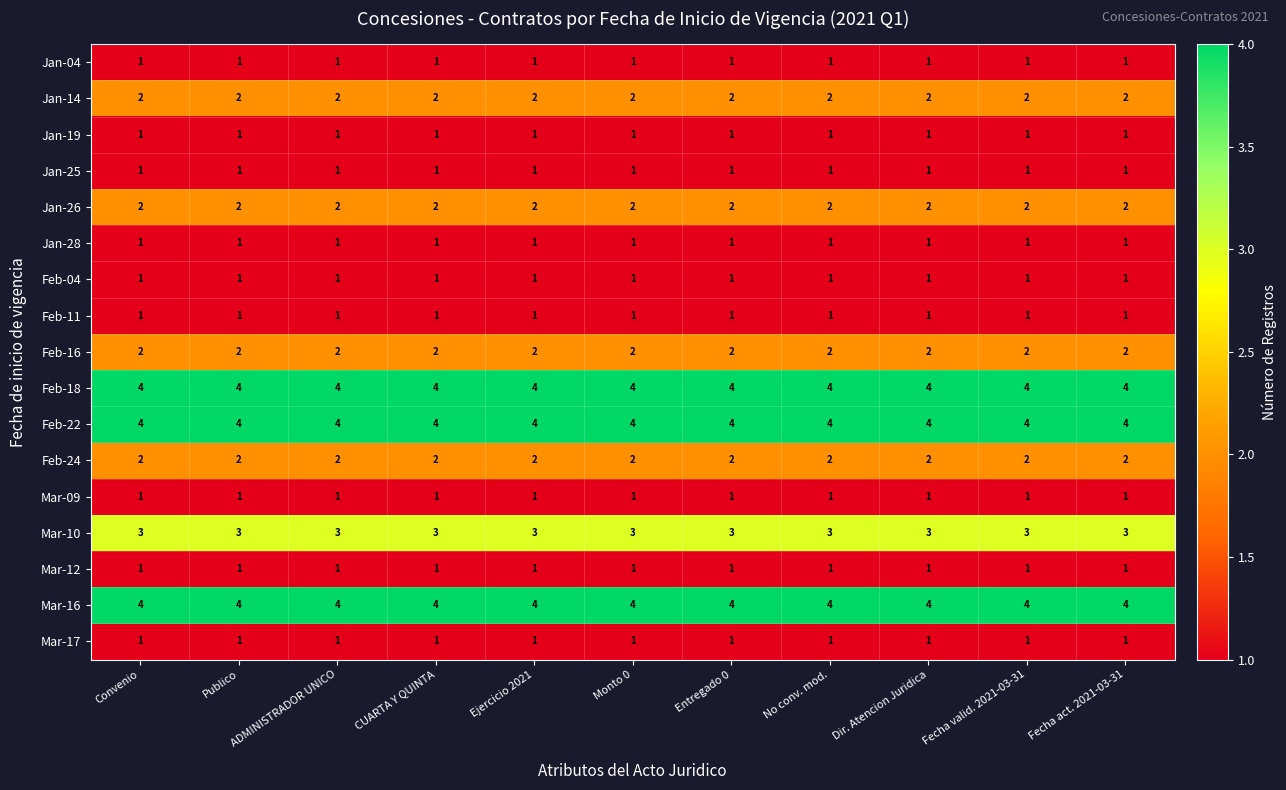

At how many categories does at least one series exceed 3?

11